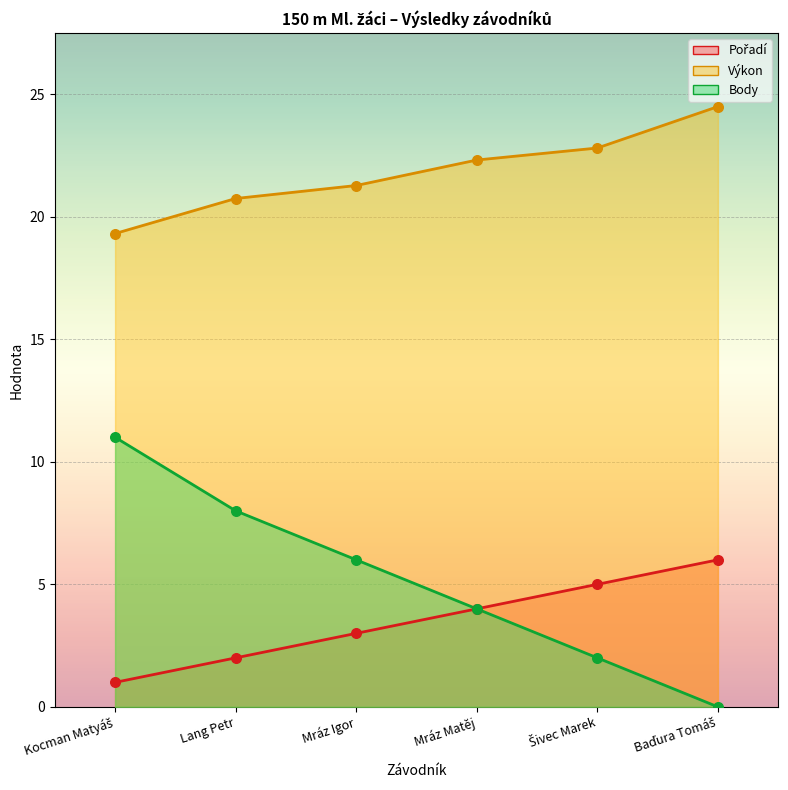

Is the value of Pořadí at Lang Petr greater than the value of Body at Baďura Tomáš?

Yes